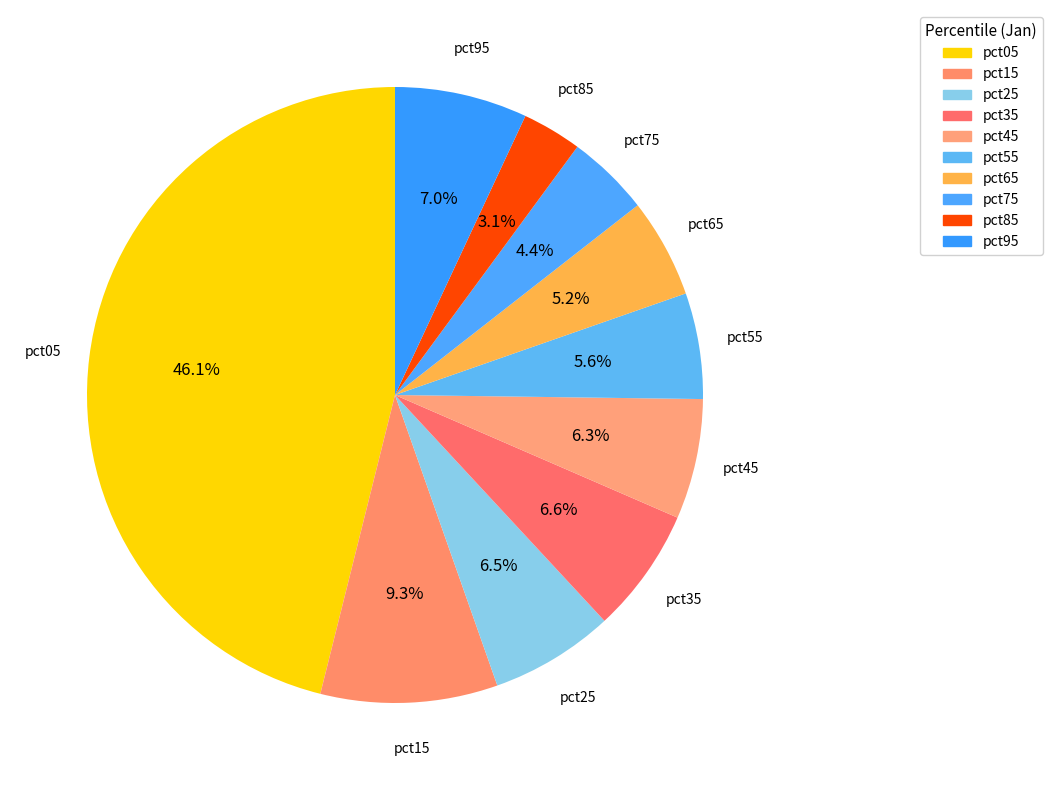

To the nearest percent, what is the difference between the largest and smallest slice percentages?

43%